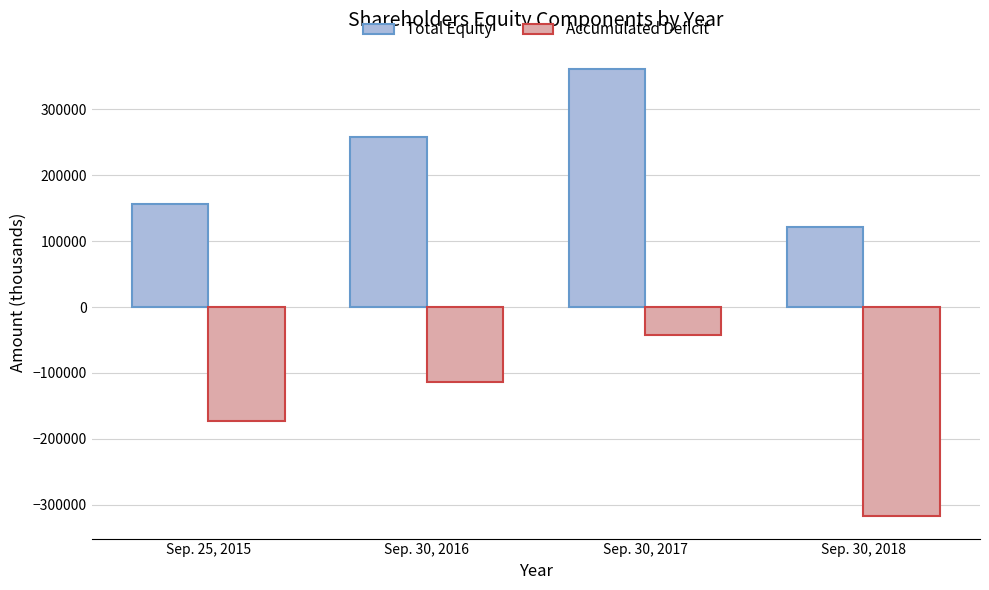

Which series has the widest spread of values?

Accumulated Deficit